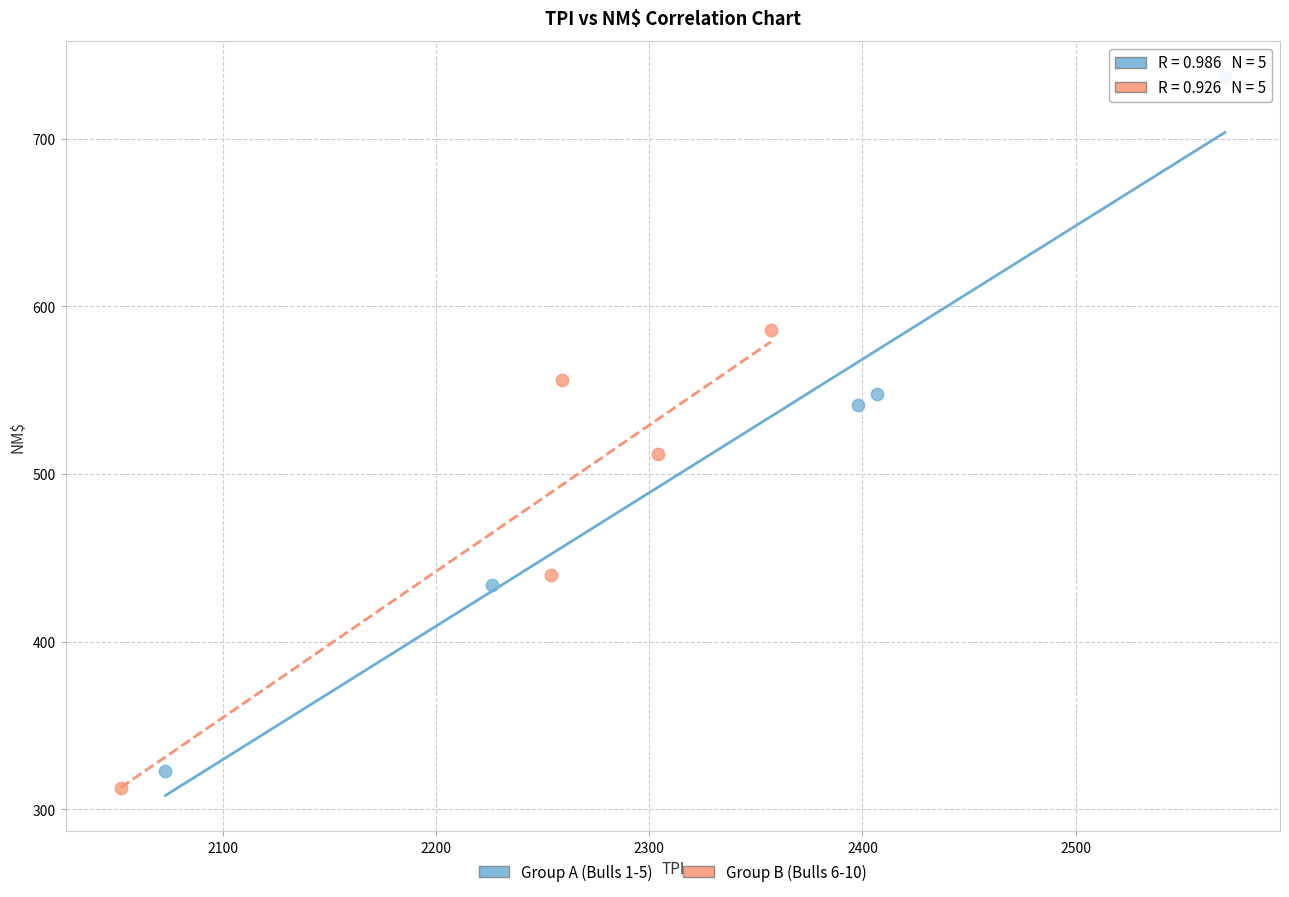

Which series has the widest spread of Y values?

Group A (Bulls 1-5)